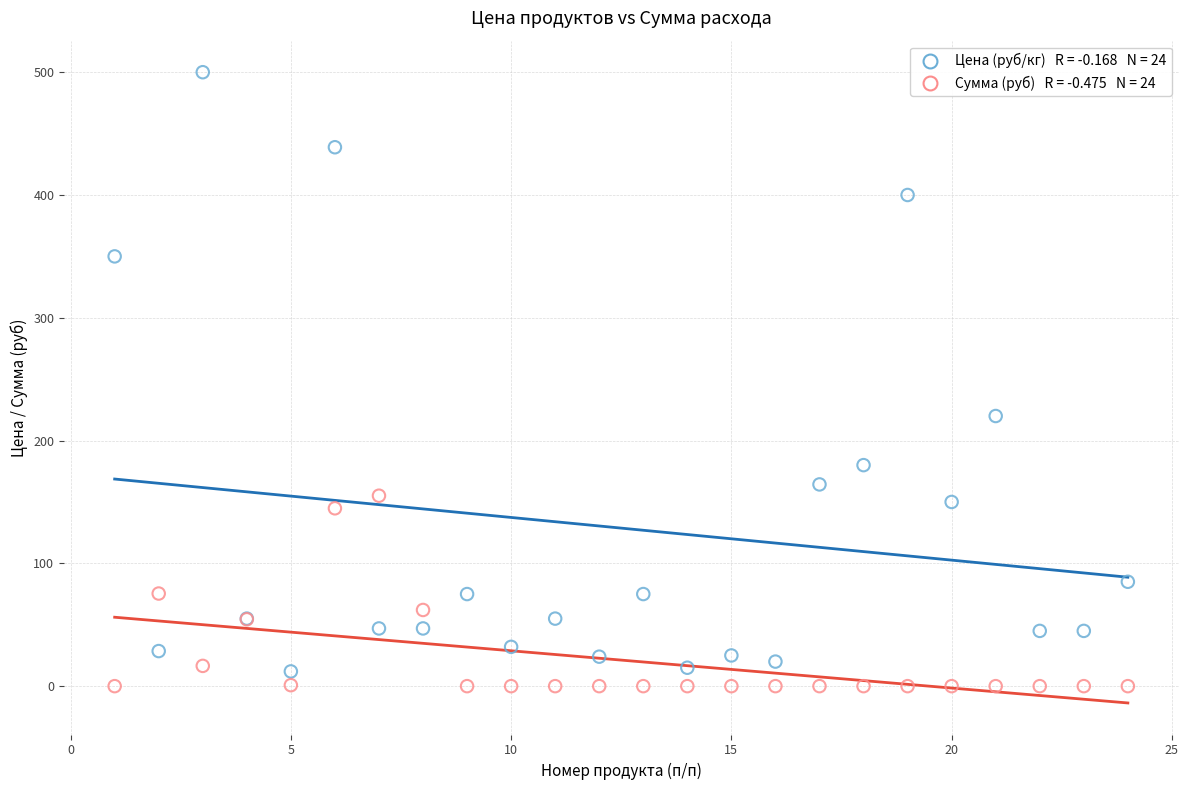

Across all series, what Y value is closest to 250?

220.0